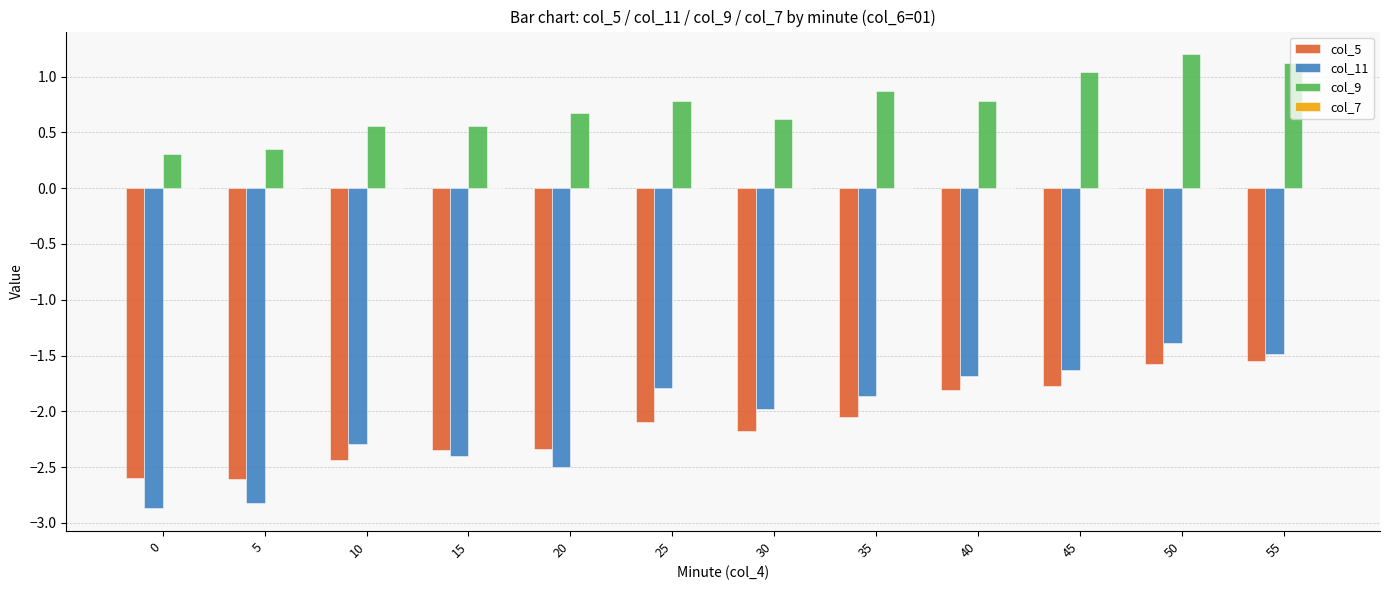

Is it true that col_9 equals 1.3 at 35?

False